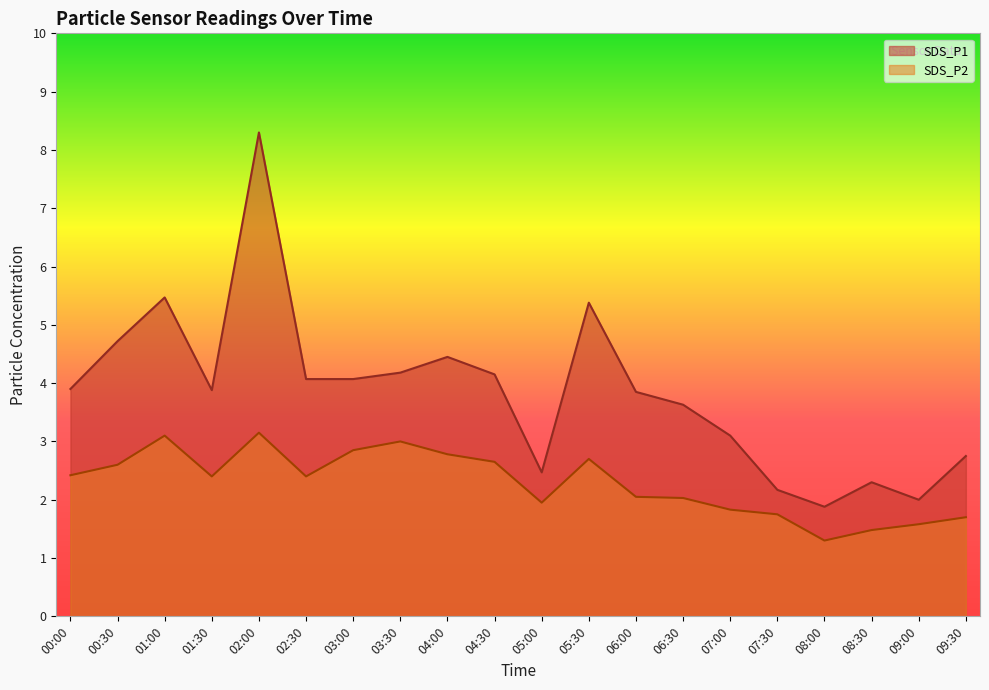

Reading left to right, what are all the values shown in this chart?

SDS_P1: 3.9	4.7	5.5	3.9	8.3	4.1	4.1	4.2	4.5	4.2	2.5	5.4	3.9	3.6	3.1	2.2	1.9	2.3	2.0	2.8
SDS_P2: 2.4	2.6	3.1	2.4	3.1	2.4	2.9	3.0	2.8	2.6	1.9	2.7	2.0	2.0	1.8	1.8	1.3	1.5	1.6	1.7